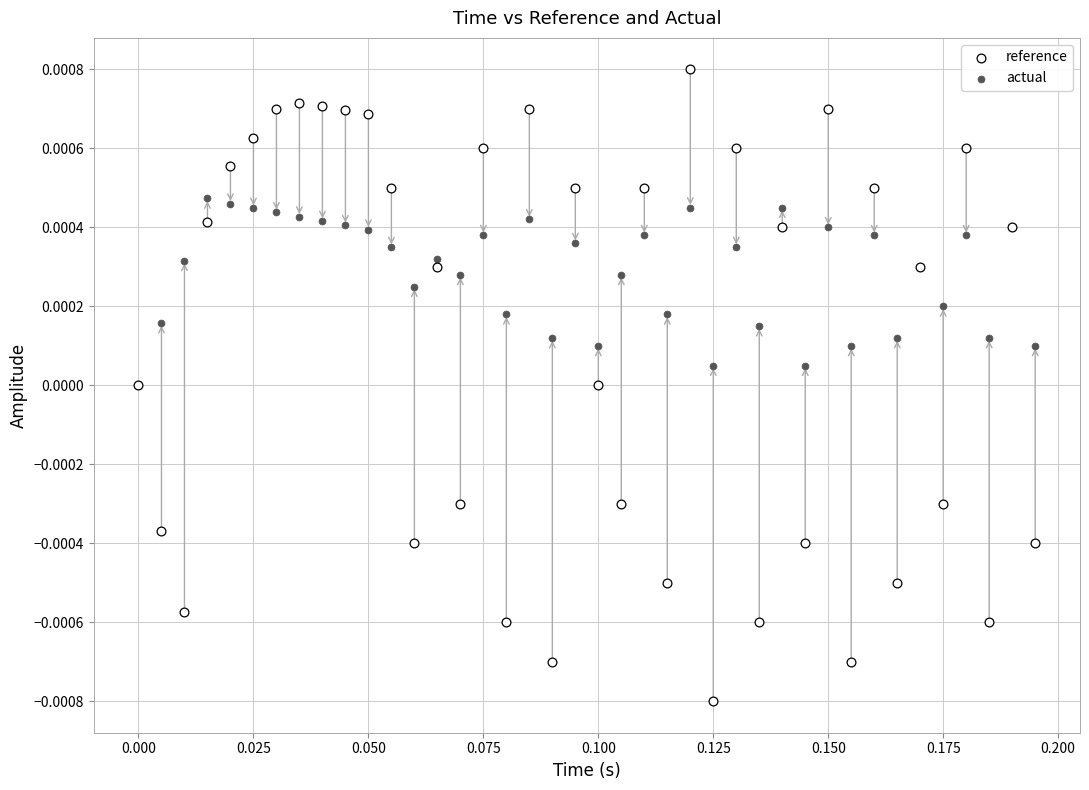

Which series contains the highest Y value?

reference